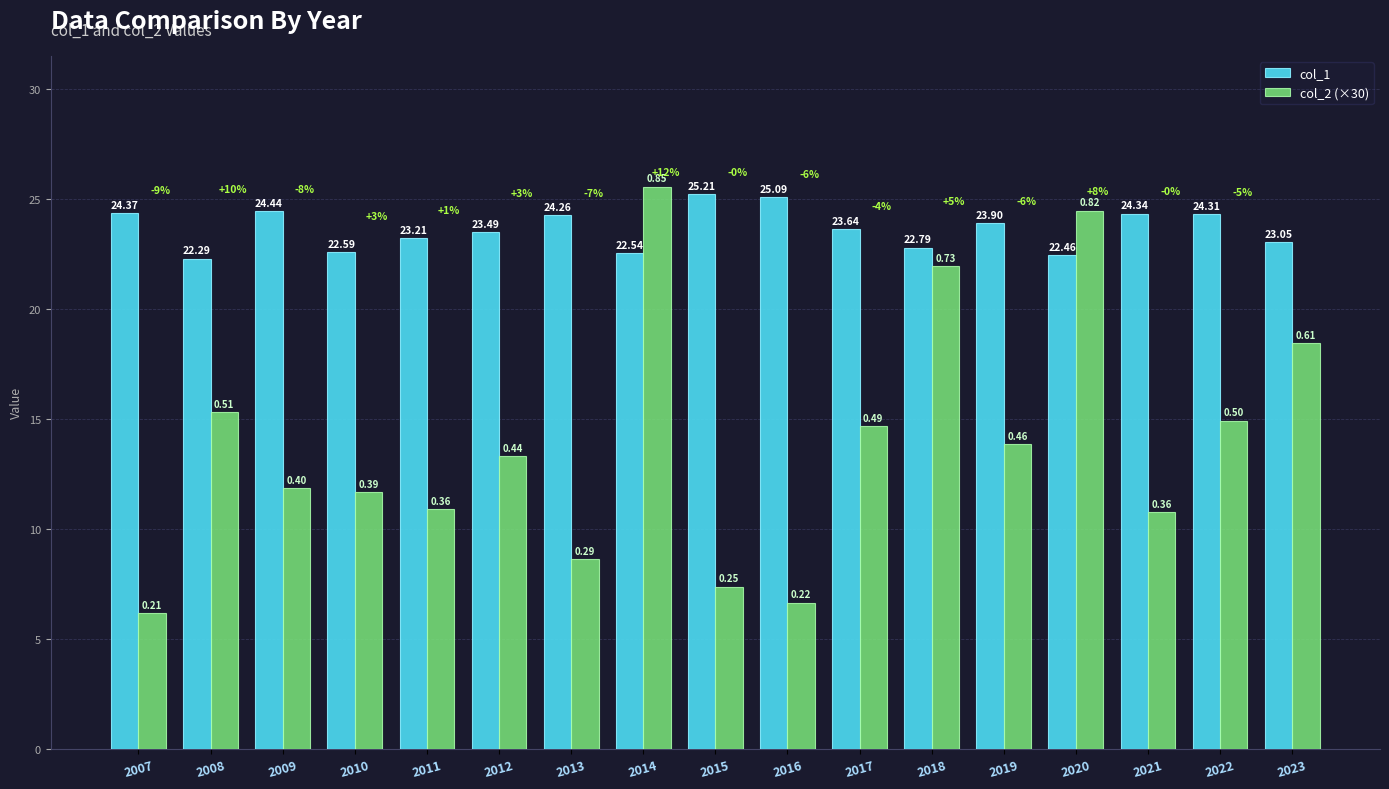

What is the difference between the col_1 values at 2013 and 2011?

1.0